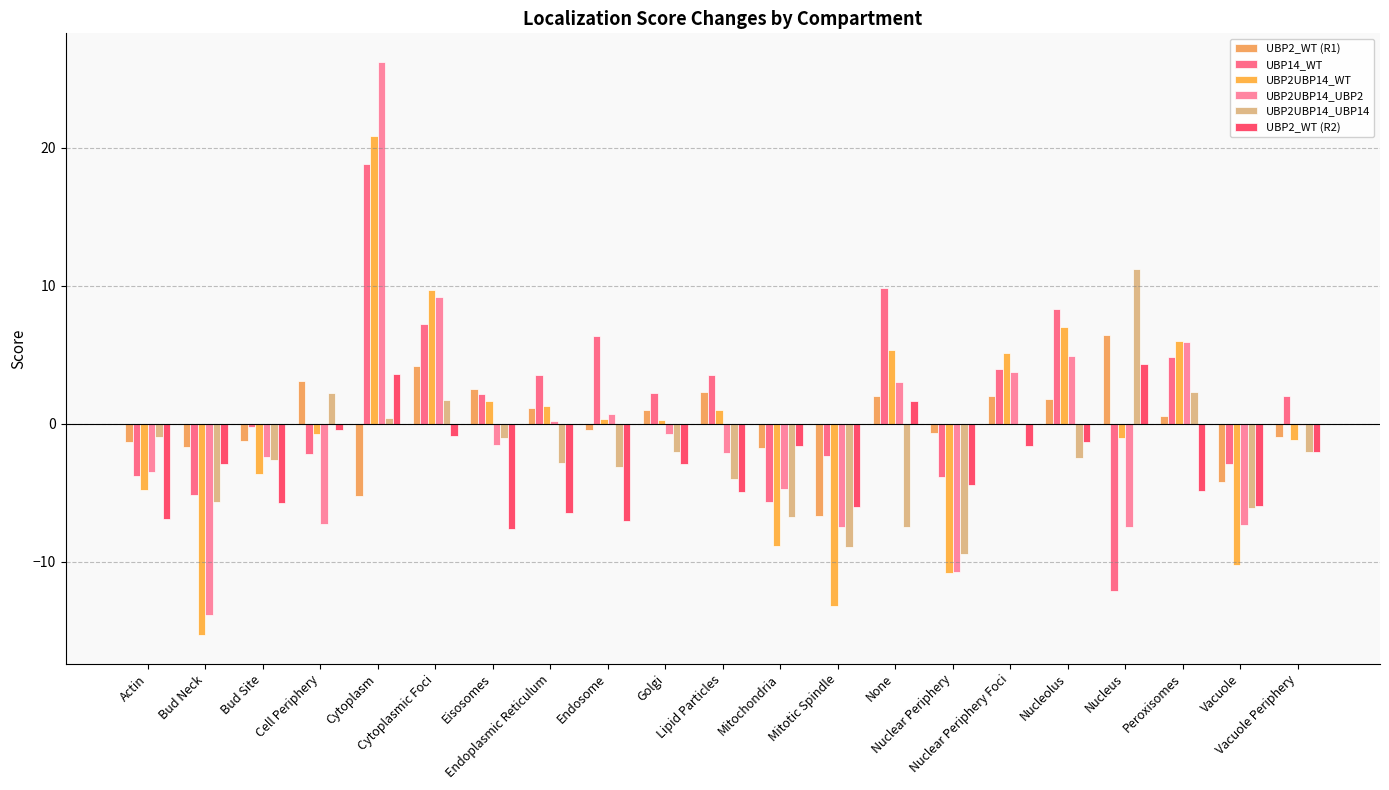

Which series changed the most between Bud Neck and Eisosomes?

UBP2UBP14_WT